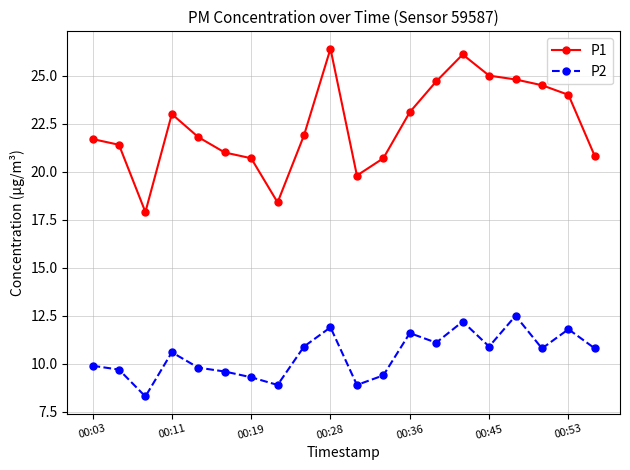

What is the maximum value shown in the chart?

26.4